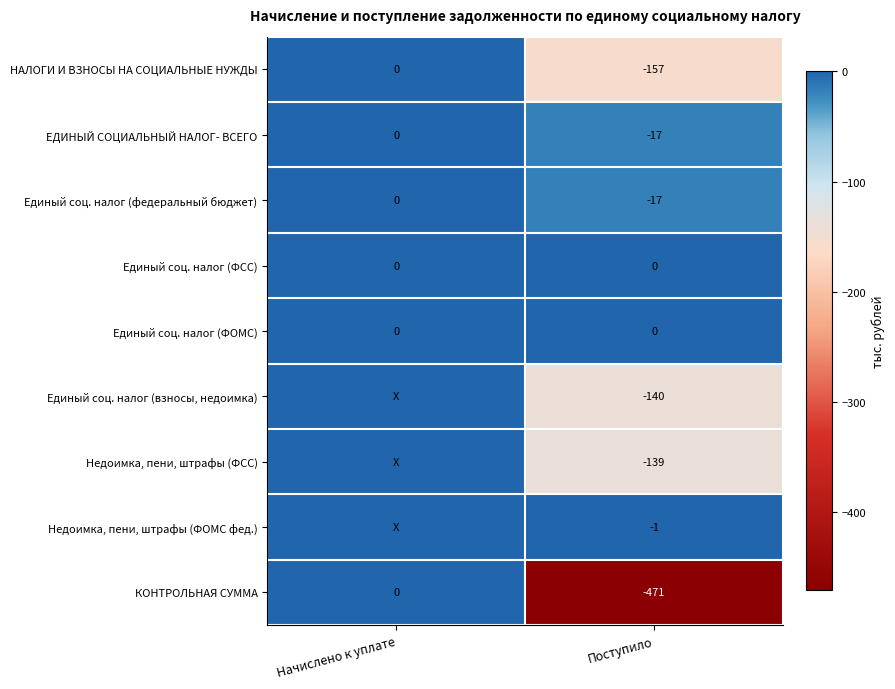

Between Начислено к уплате and Поступило, which is larger?

Начислено к уплате